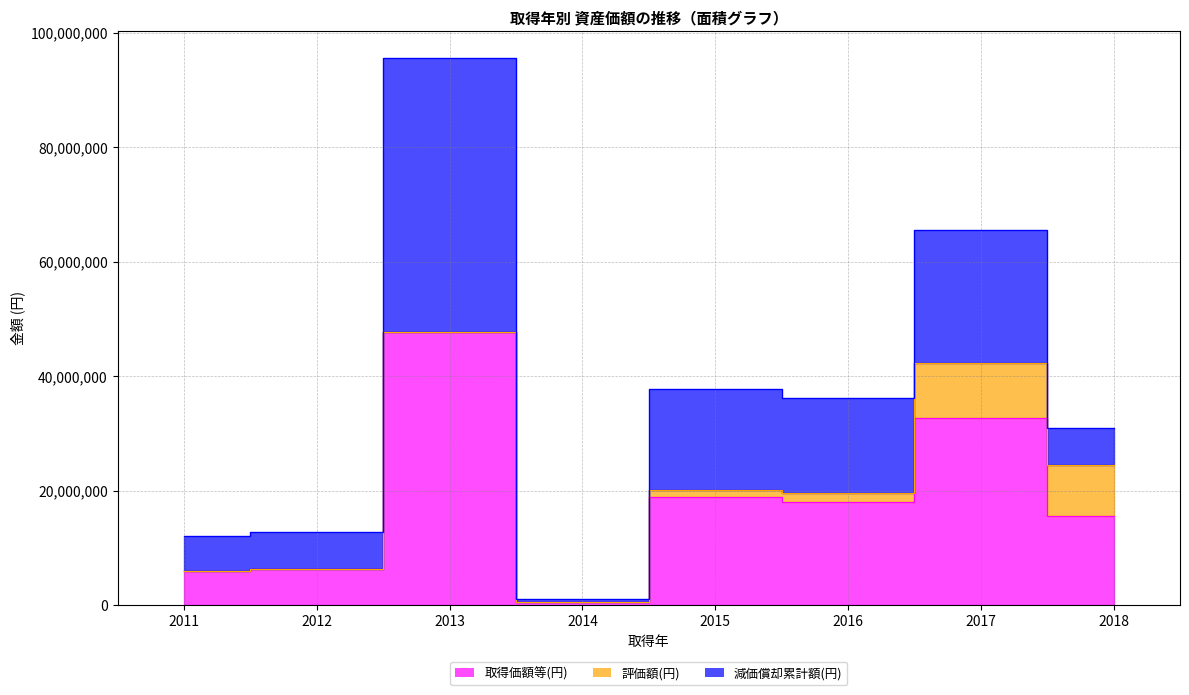

At which category is the sum across all series the highest?

2013